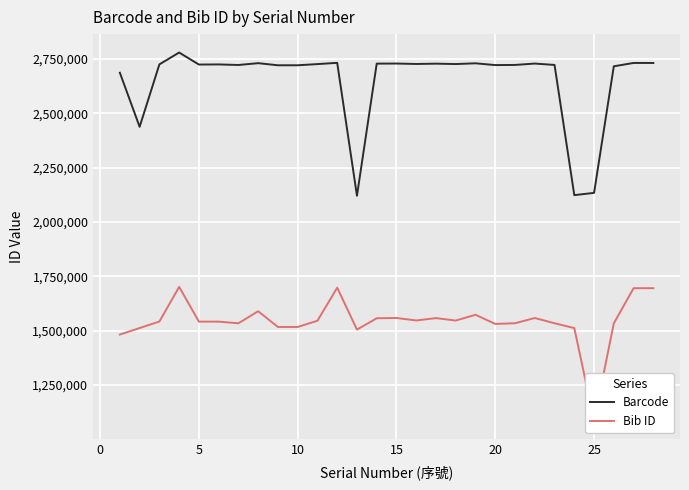

Reading left to right, what are all the values shown in this chart?

1=2686159	2=2437250	3=2724554	4=2779249	5=2723852	6=2724418	7=2721865	8=2730222	9=2720533	10=2720536	11=2726000	12=2731740	13=2120008	14=2728131	15=2728514	16=2726510	17=2727974	18=2726152	19=2729573	20=2721445	21=2722109	22=2728391	23=2722061	24=2122994	25=2133387	26=2715849	27=2731224	28=2731132